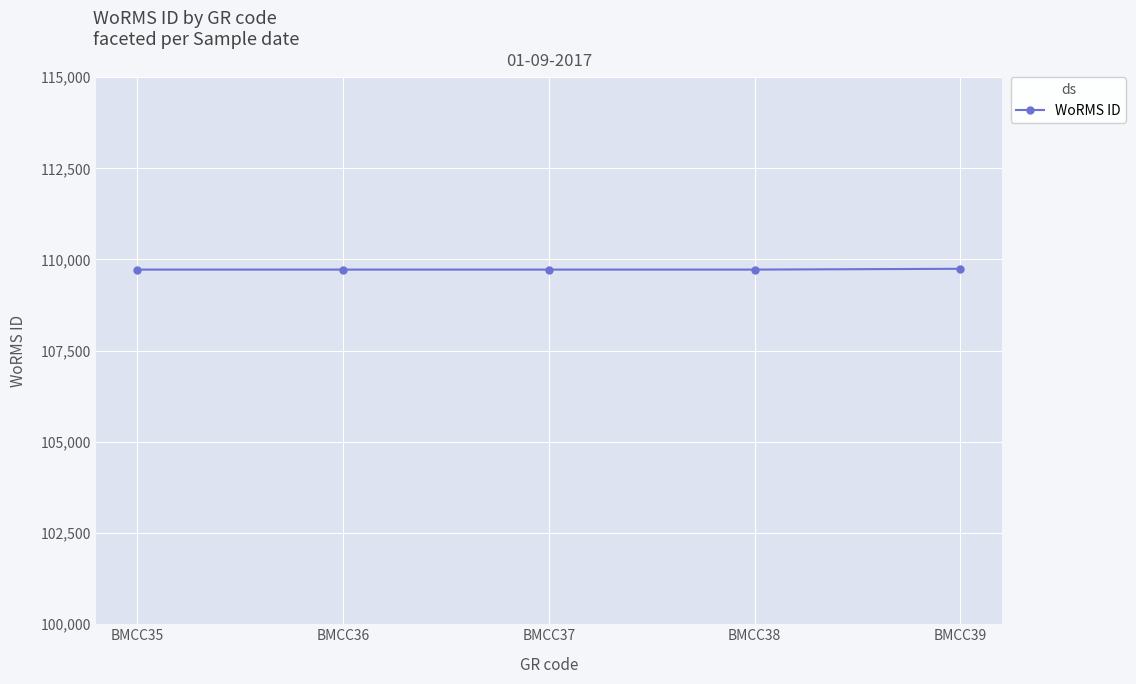

What is the sum of all values?

548637